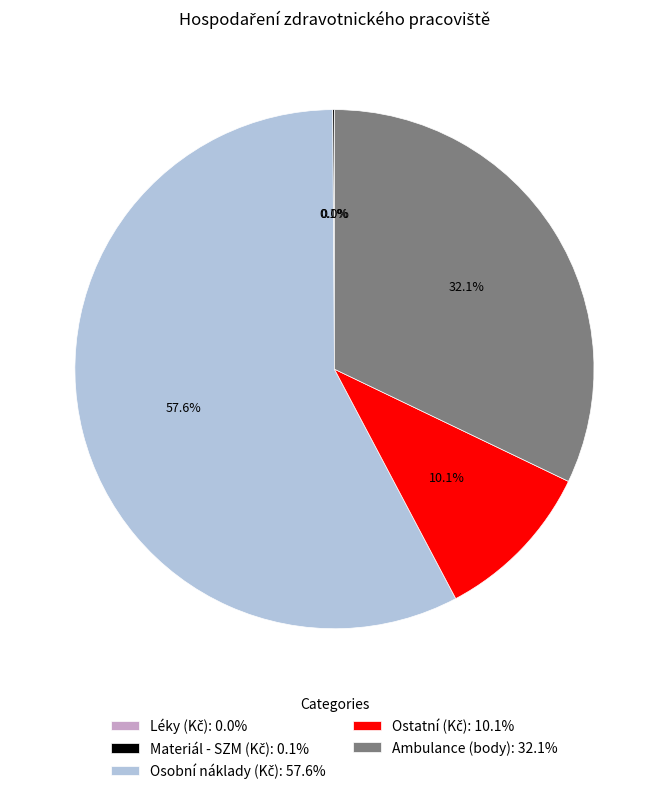

Is there a majority slice in this chart?

Yes